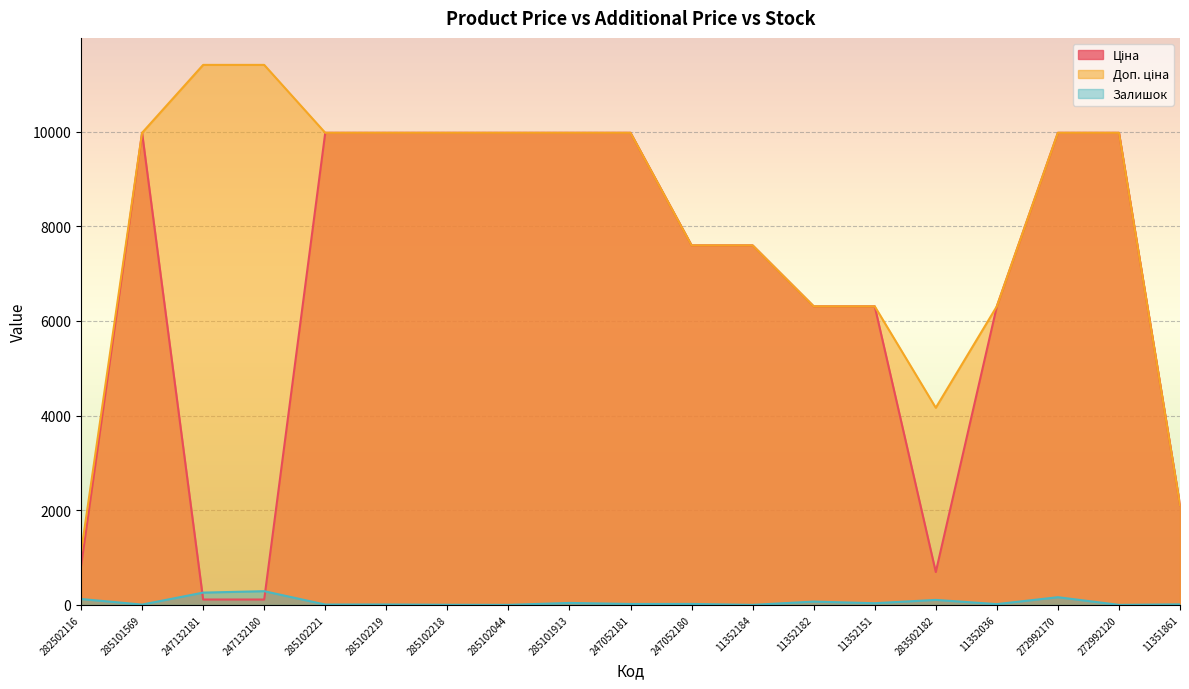

What is the label of the 9th point from the left?

285101913